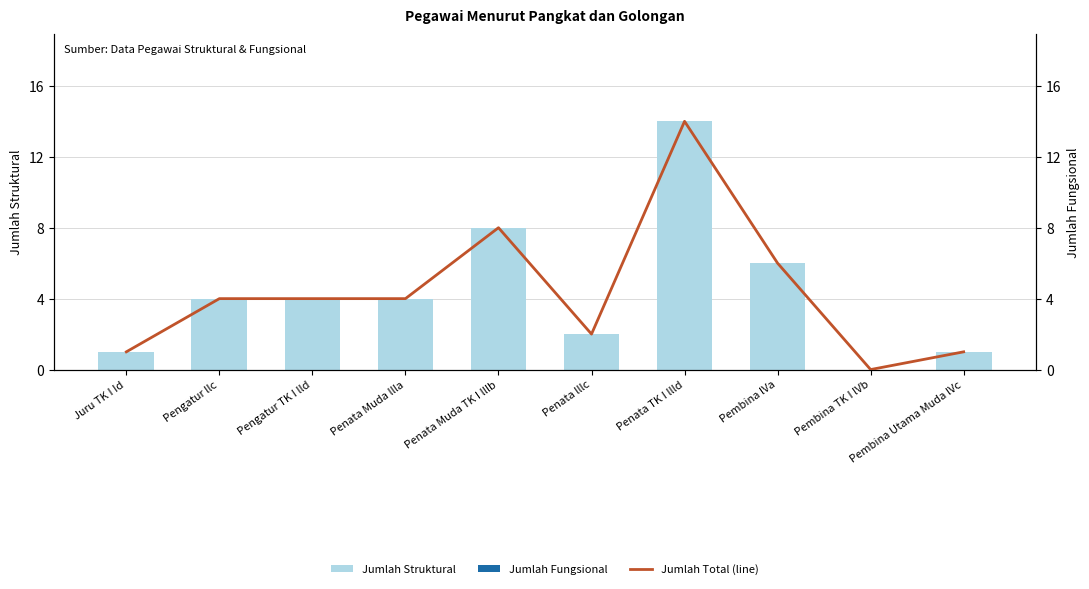

At which label is Jumlah Total (line) closest to 7?

Penata Muda TK I lllb